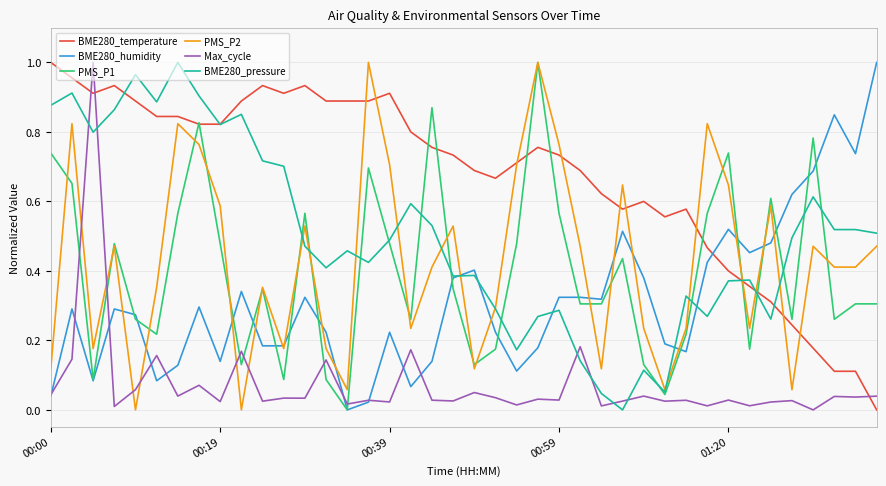

Which series has the largest total across all categories?

BME280_temperature